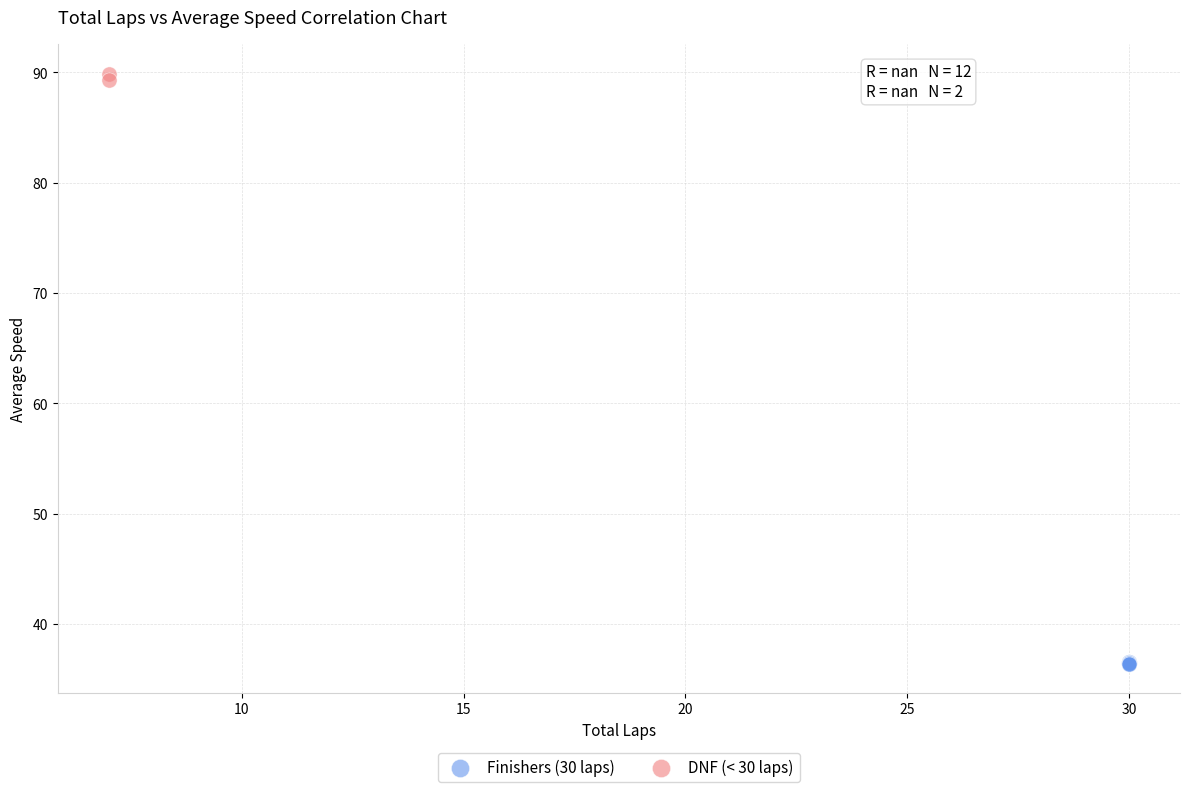

Which series contains the highest Y value?

DNF (< 30 laps)